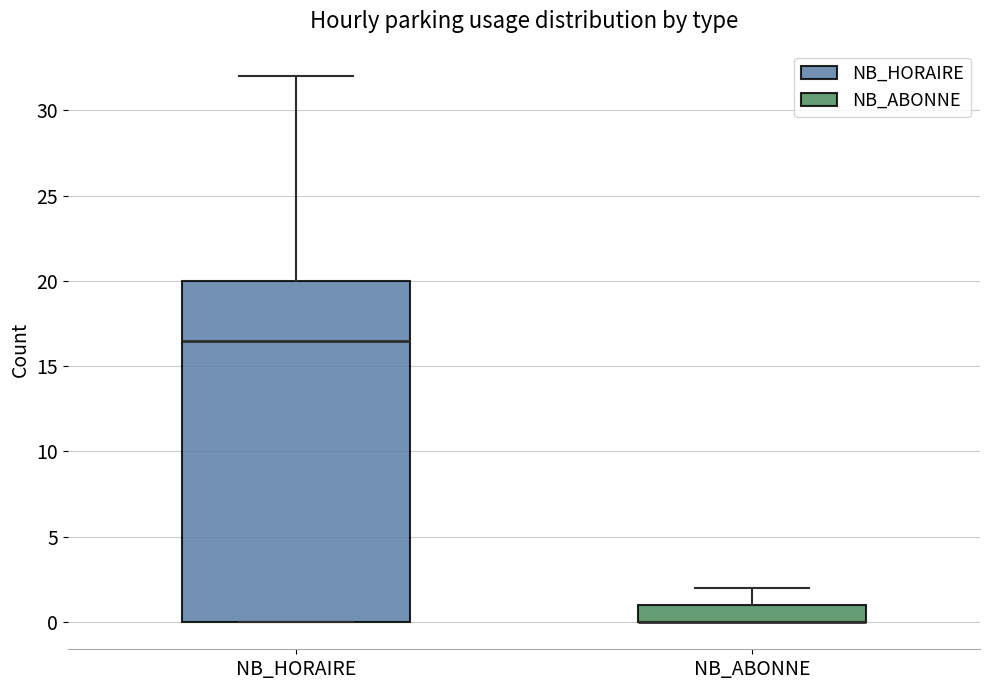

Where is the lower edge of the box for NB_ABONNE on the y-axis? The values are not printed on the chart, so give them approximately, as read against the axis.

0.0